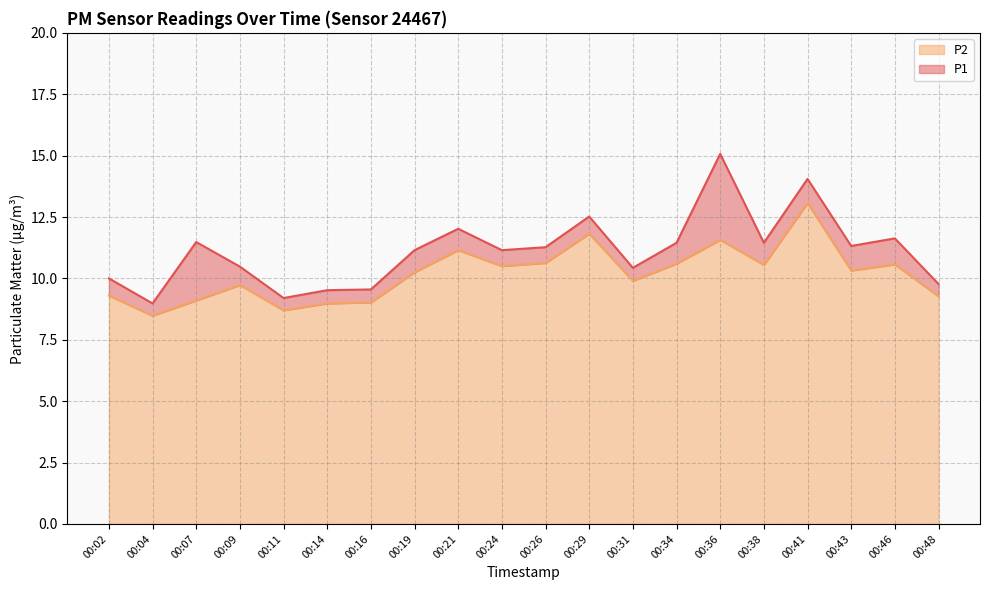

At how many categories does at least one series exceed 13?

2